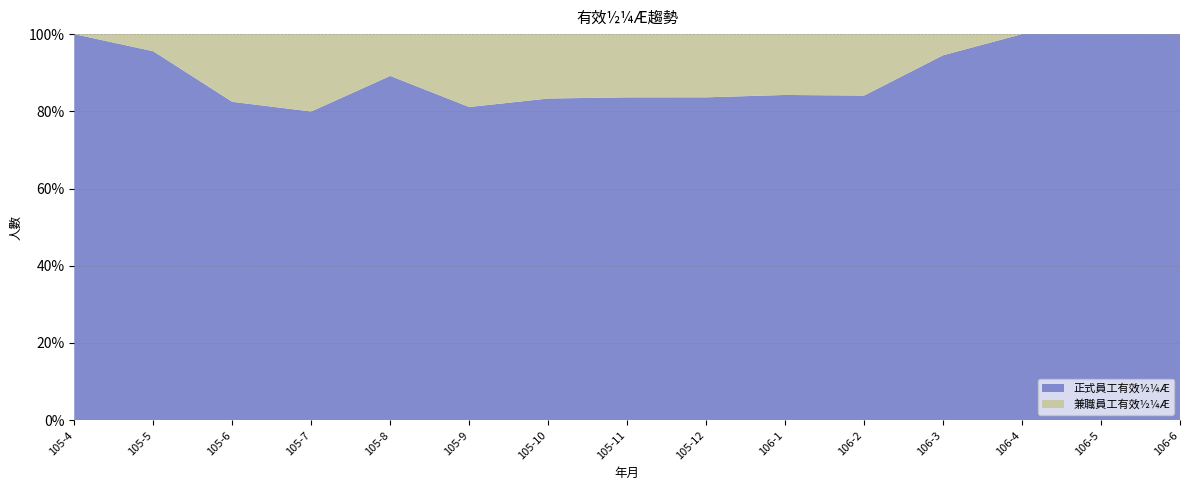

Reading left to right, list all the values displayed in this chart.

正式員工有效½¼Æ: 105-4=10597	105-5=24291	105-6=27929	105-7=27447	105-8=29140	105-9=26337	105-10=27151	105-11=28525	105-12=27245	106-1=25298	106-2=24938	106-3=30546	106-4=26117	106-5=26949	106-6=26958
兼職員工有效½¼Æ: 105-4=0	105-5=1128	105-6=5939	105-7=6882	105-8=3535	105-9=6131	105-10=5437	105-11=5588	105-12=5335	106-1=4733	106-2=4722	106-3=1771	106-4=0	106-5=0	106-6=0